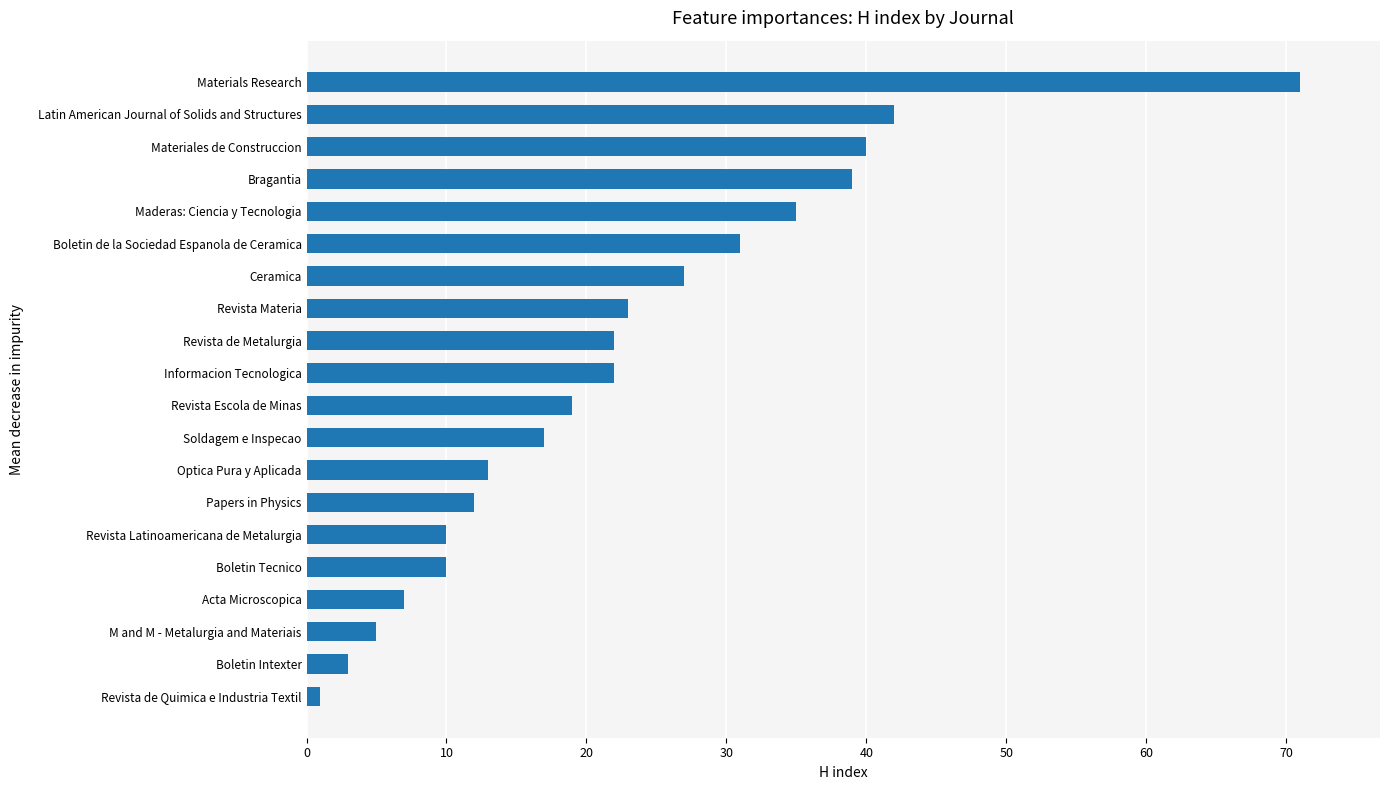

How many bars are there in total?

20